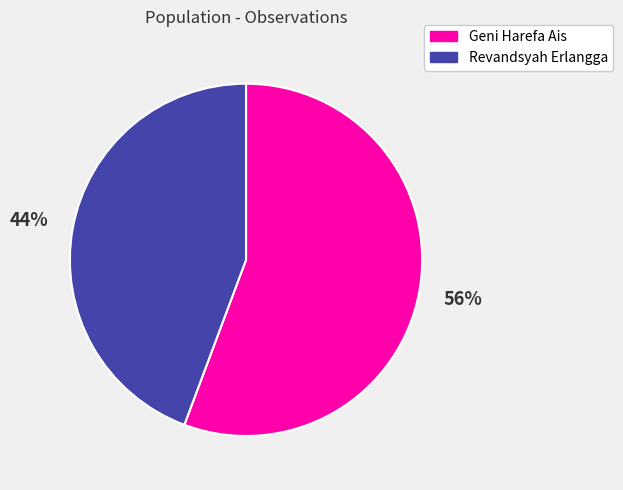

Approximately how many times larger is the value at Geni Harefa Ais compared to Revandsyah Erlangga?

1.3